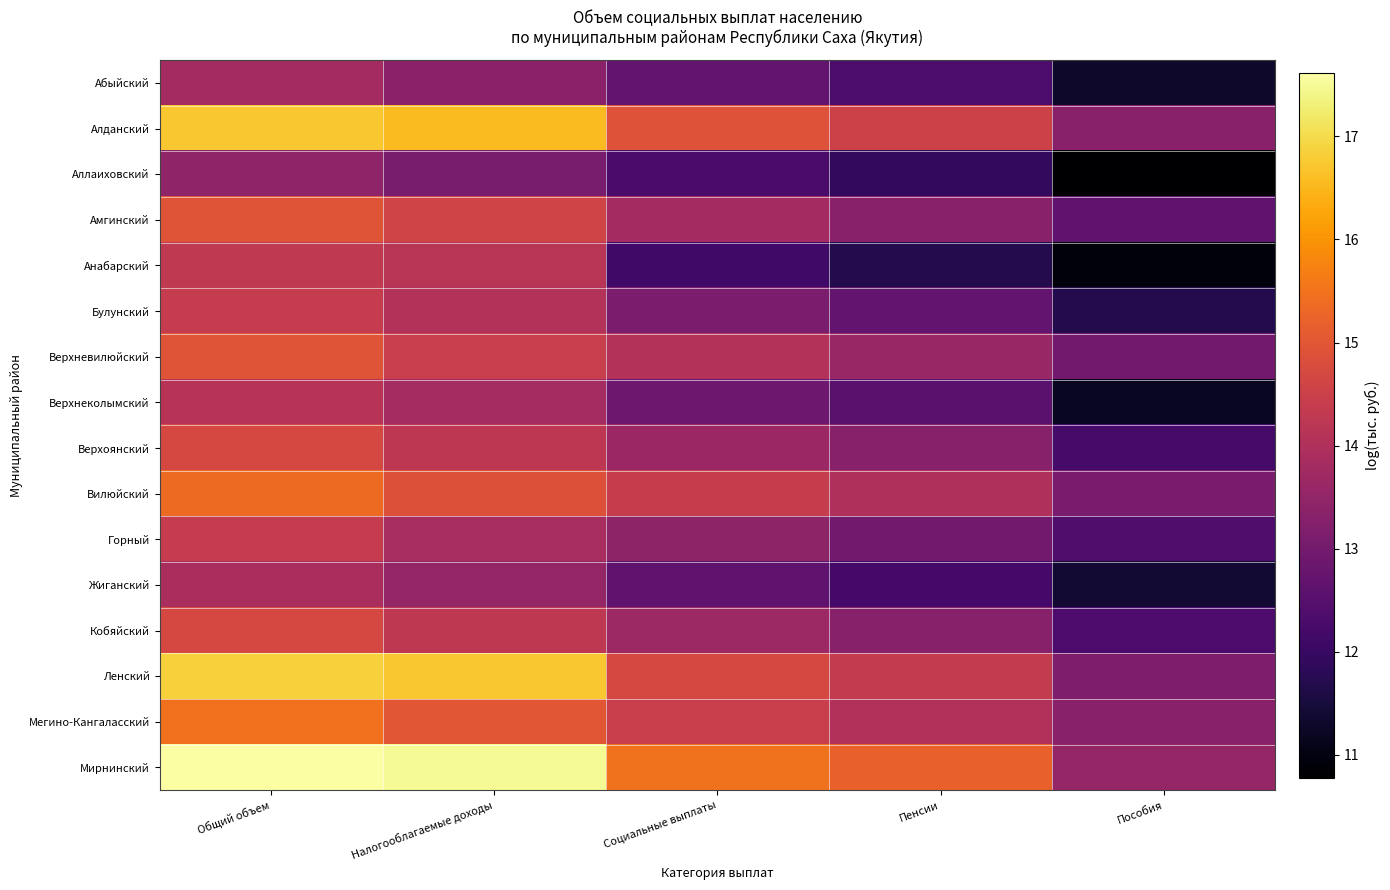

Which has a higher value, Общий объем or Налогооблагаемые доходы?

Общий объем